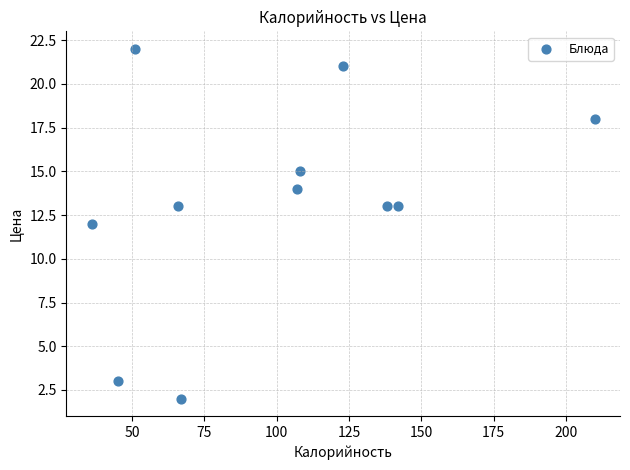

What is the average Y value?

13